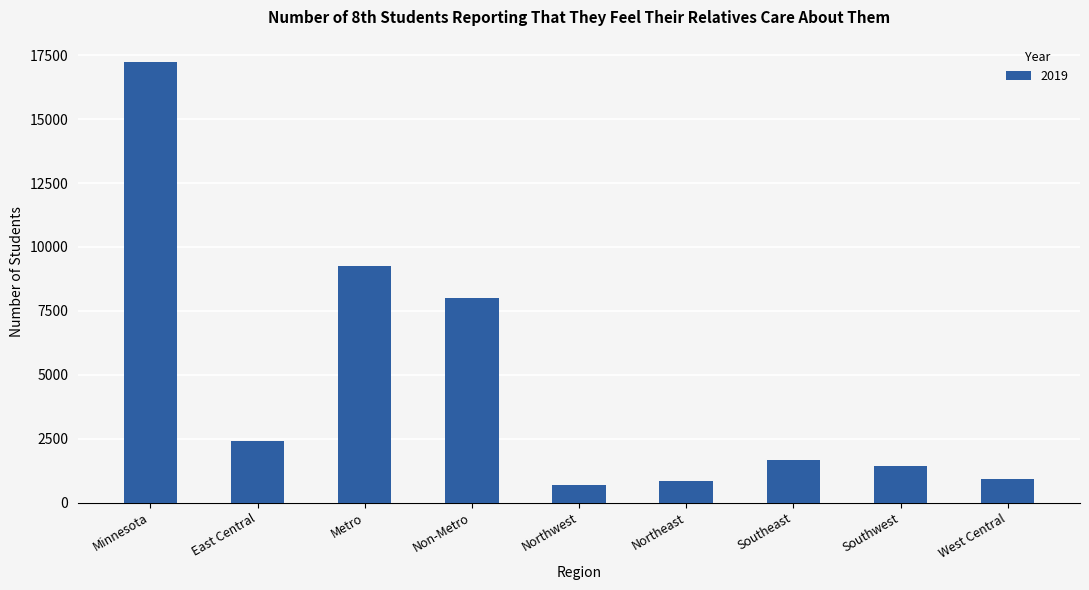

How many values are below 1670?

4